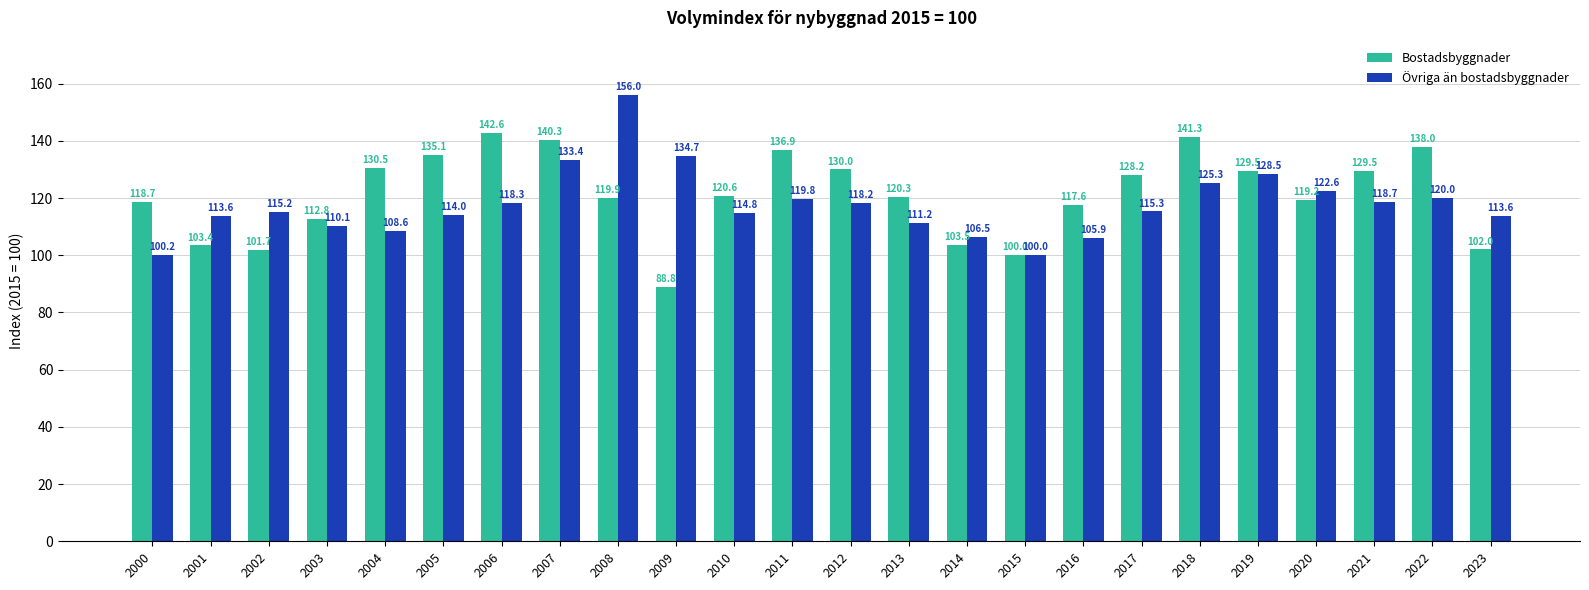

What is the maximum value shown in the chart?

156.0